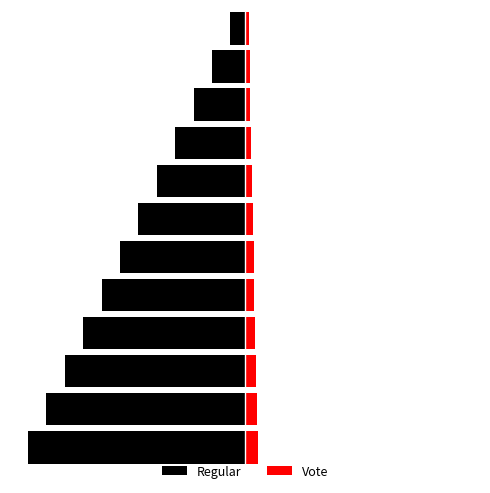

Count the number of categories in the chart.

12